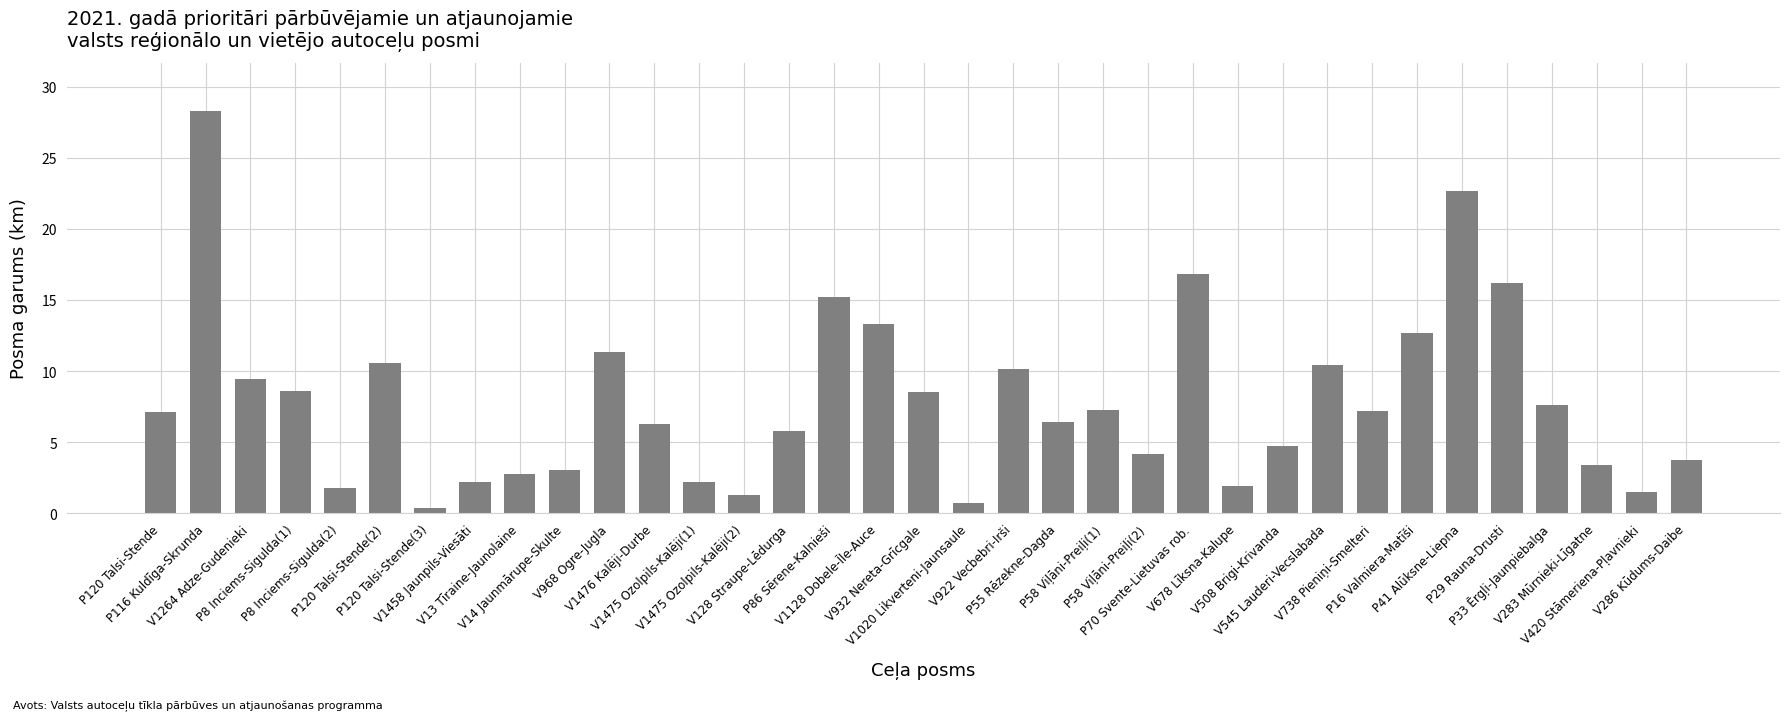

Approximately how many times larger is the value at P120 Talsi-Stende compared to P41 Alūksne-Liepna?

0.3